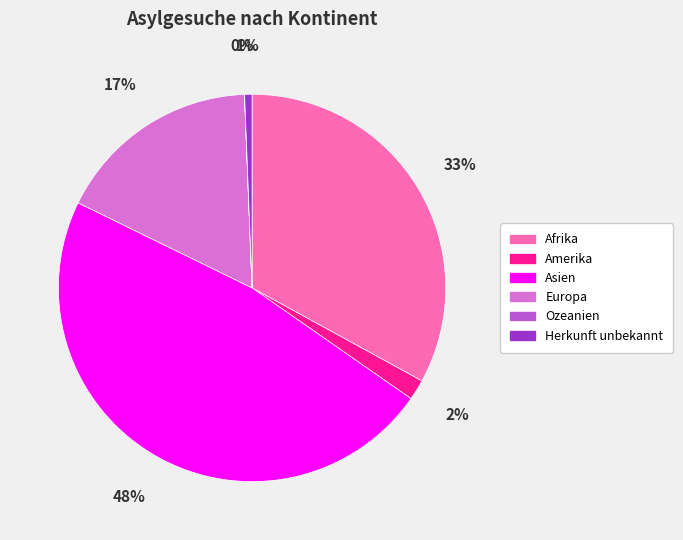

True or false: Asien accounts for 48% of the total.

True